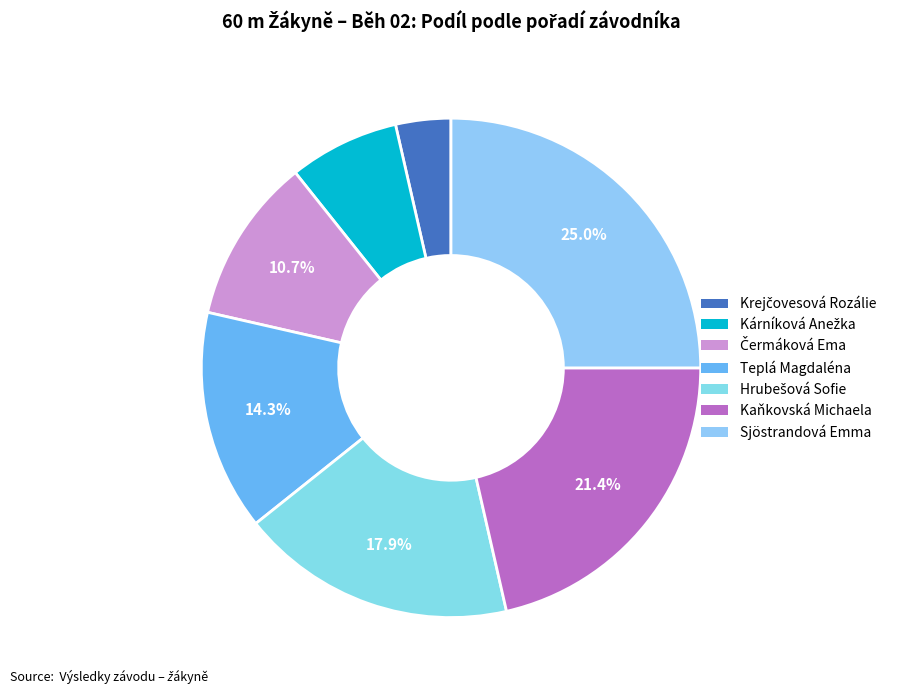

Count the number of slices in the pie.

7